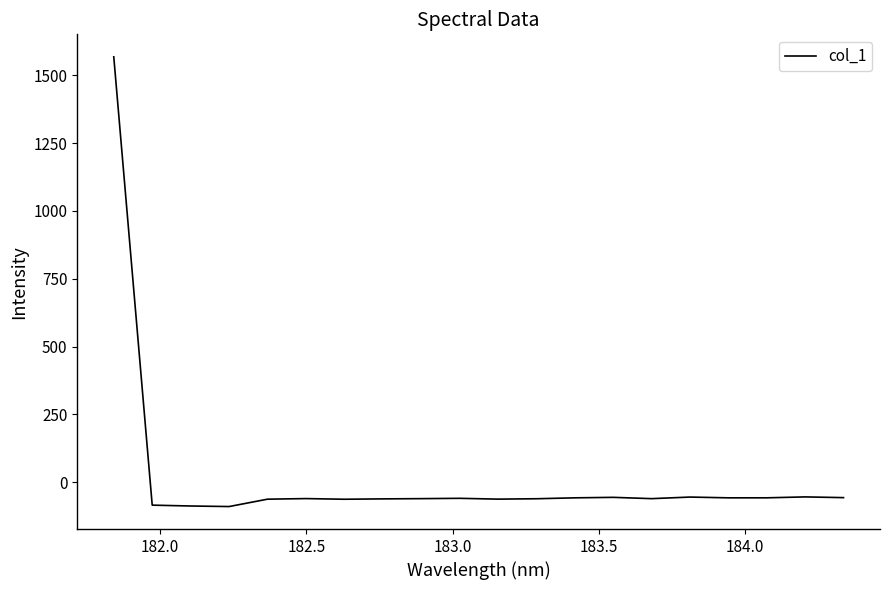

What is the smallest value displayed?

-89.6